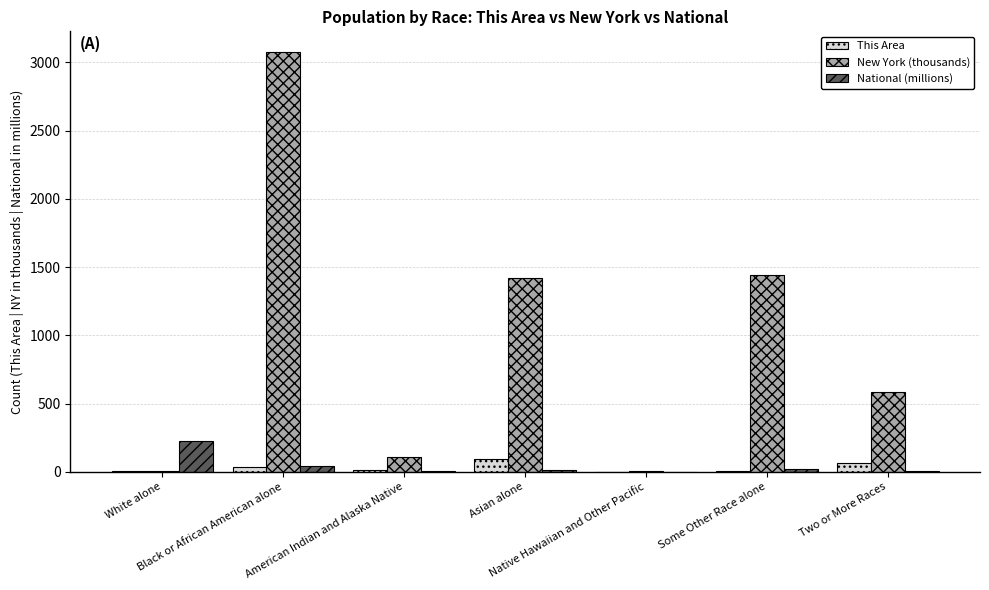

What is the sum of all This Area values?

225.0